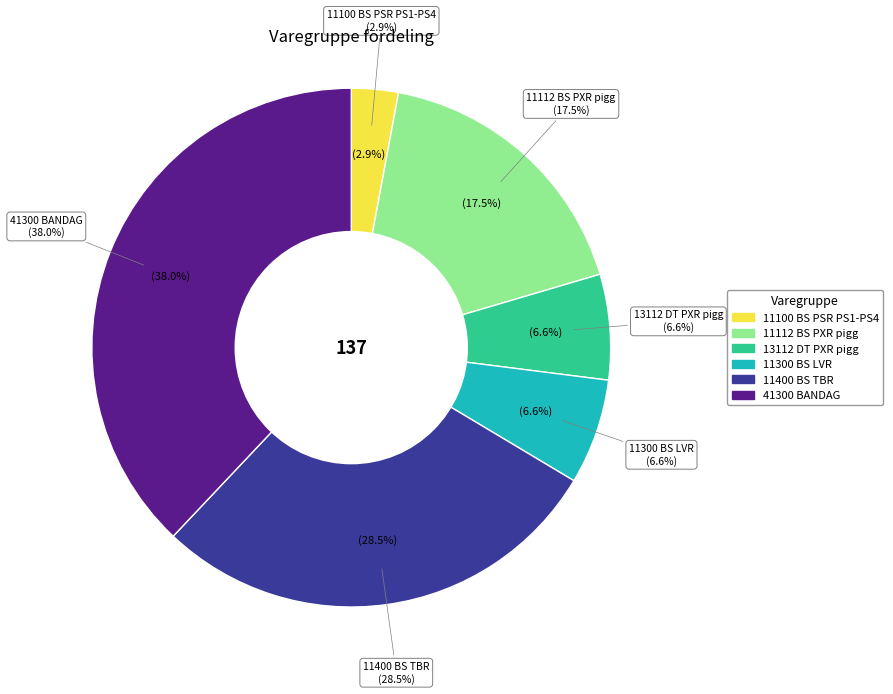

Combined, what portion of the pie is 41300 BANDAG and 11300 BS LVR?

44.5%